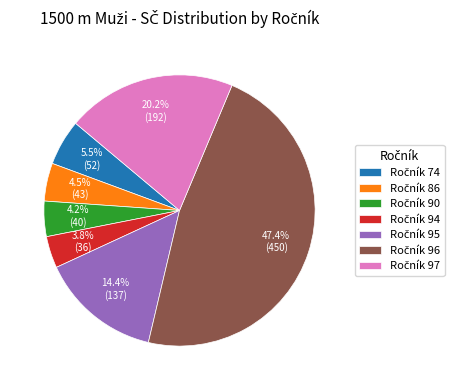

Is there any slice that represents more than half of the pie?

No